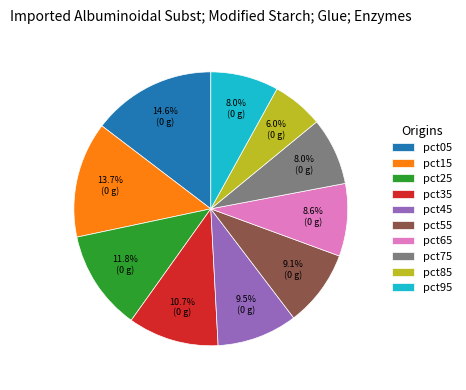

Count the number of slices in the pie.

10